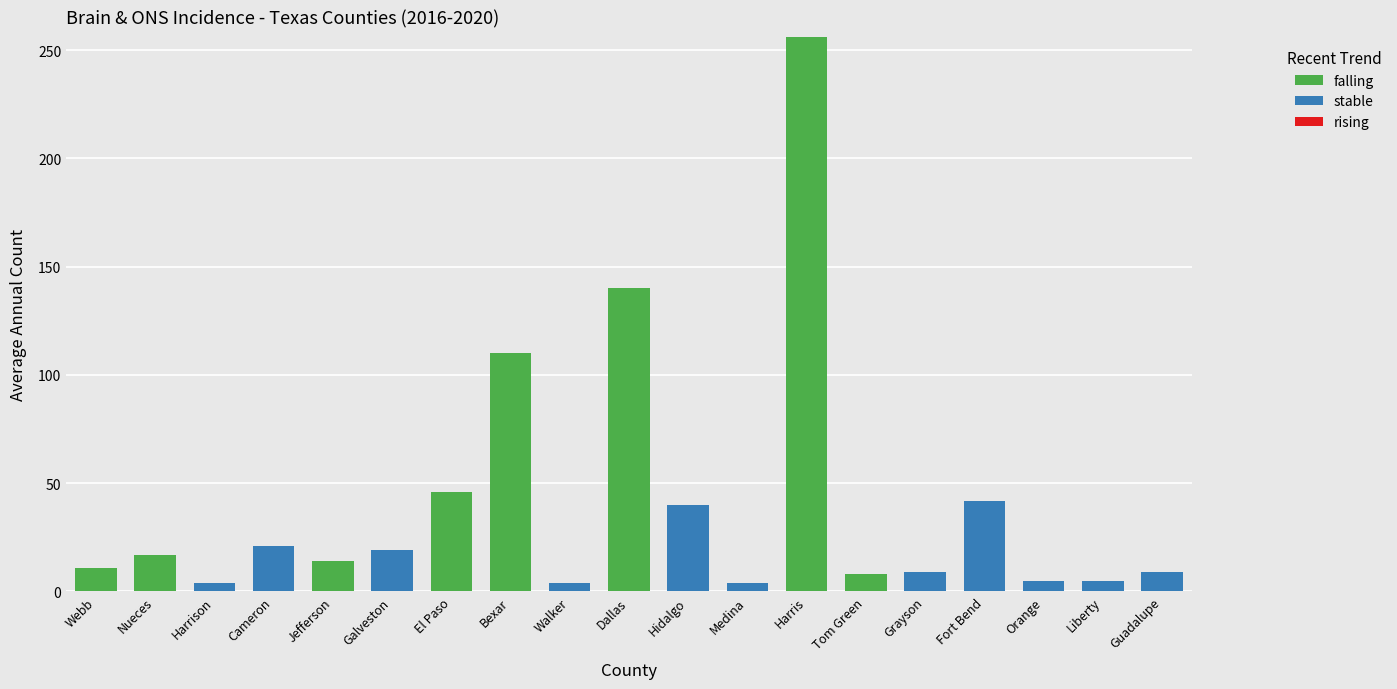

At which category is the sum across all series the highest?

Harris